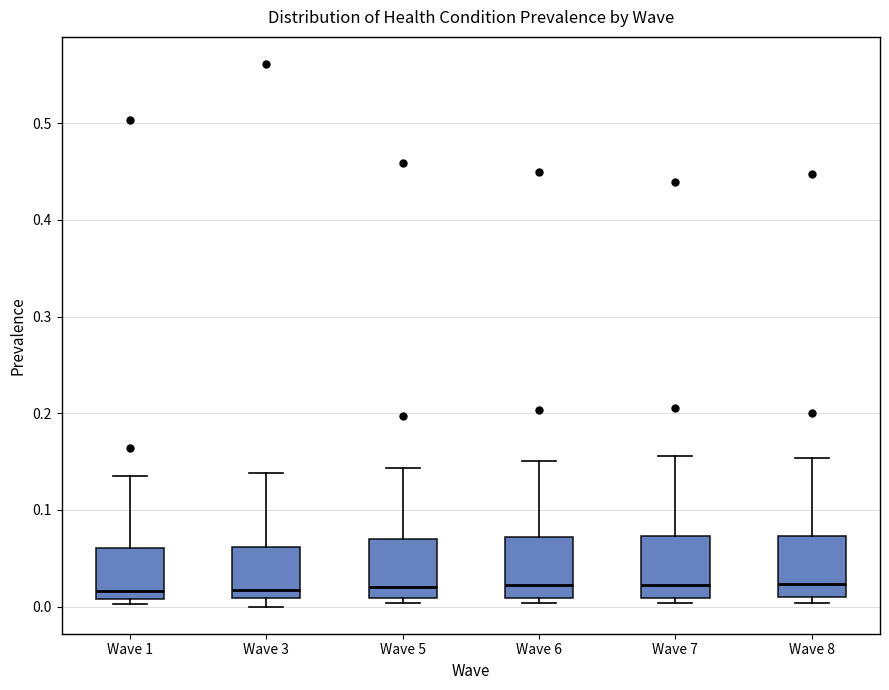

Reading left to right, read every box against the y-axis: the position of its median line, the range the box covers, and the ends of its whiskers. The values are not printed on the chart, so give them approximately, as read against the axis.

Wave 1: median 0.02, box 0.01 to 0.06, whiskers 0.00 to 0.14
Wave 3: median 0.02, box 0.01 to 0.06, whiskers 0.00 to 0.14
Wave 5: median 0.02, box 0.01 to 0.07, whiskers 0.00 to 0.14
Wave 6: median 0.02, box 0.01 to 0.07, whiskers 0.00 to 0.15
Wave 7: median 0.02, box 0.01 to 0.07, whiskers 0.00 to 0.16
Wave 8: median 0.02, box 0.01 to 0.07, whiskers 0.00 to 0.15